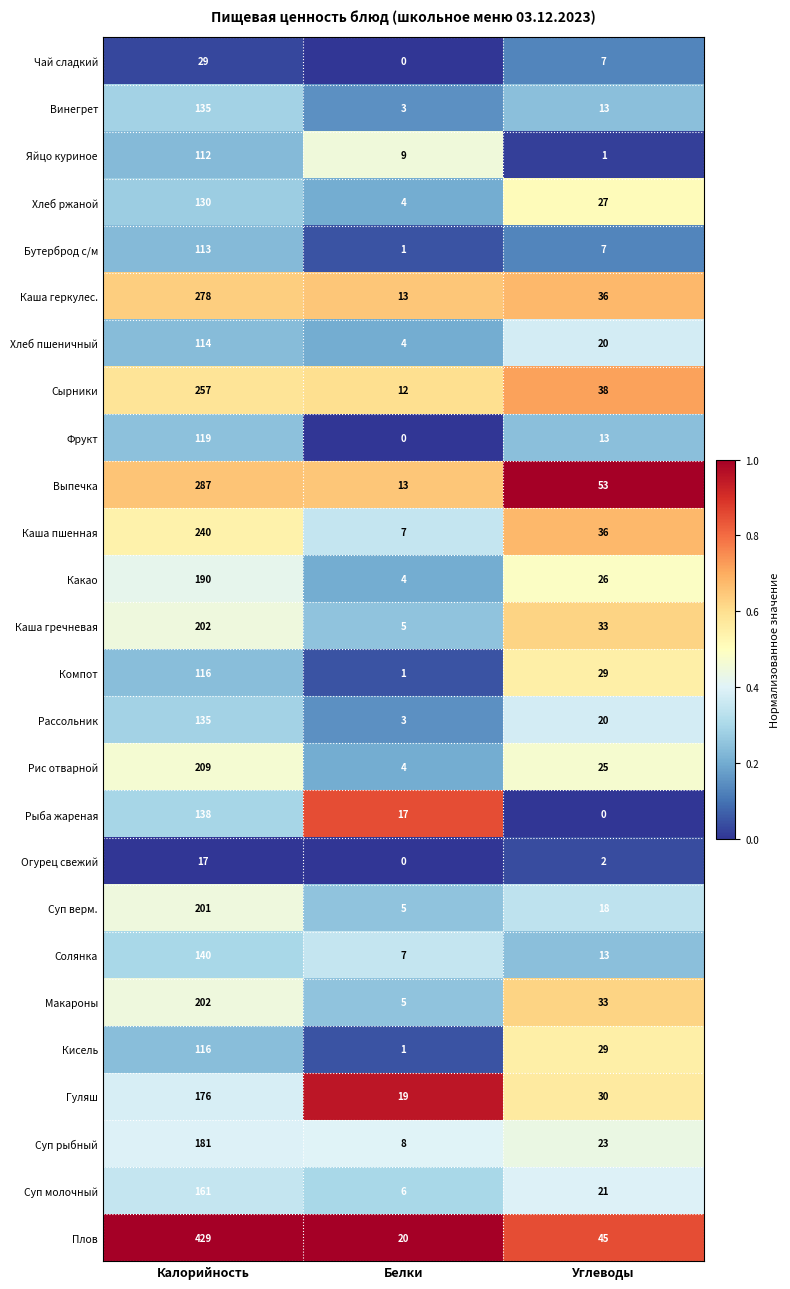

What is the difference between the Гуляш values at Углеводы and Белки?

11